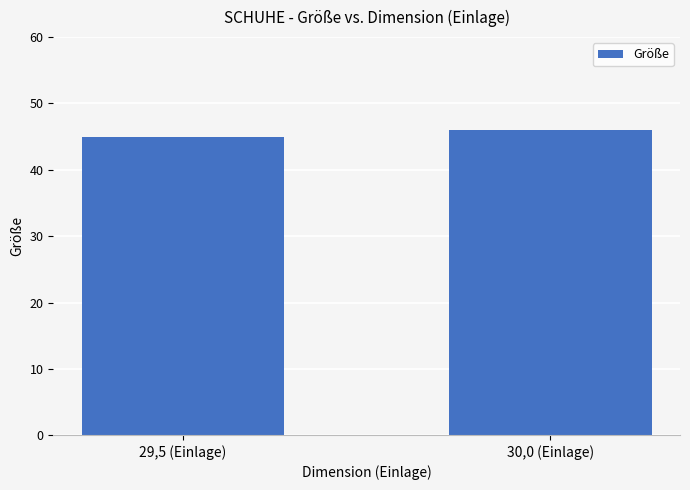

What is the label of the 2nd bar from the right?

29,5 (Einlage)